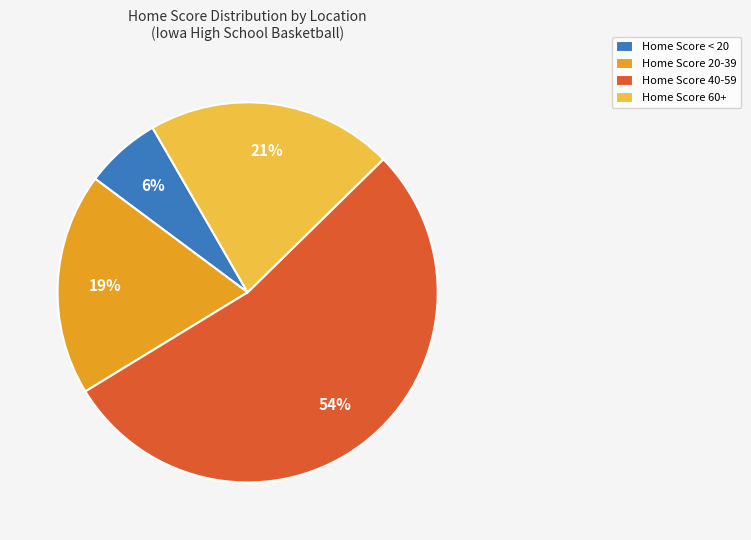

To the nearest percent, what portion does Home Score 60+ represent?

21%